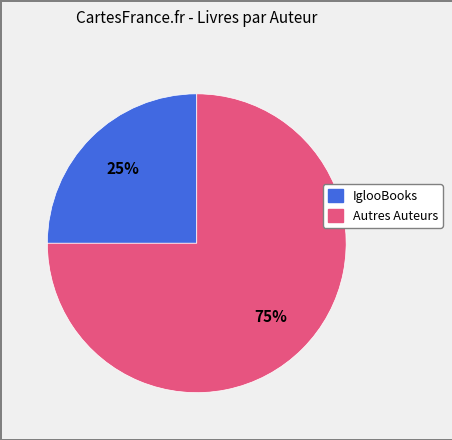

To the nearest percent, what is the average slice percentage?

50%